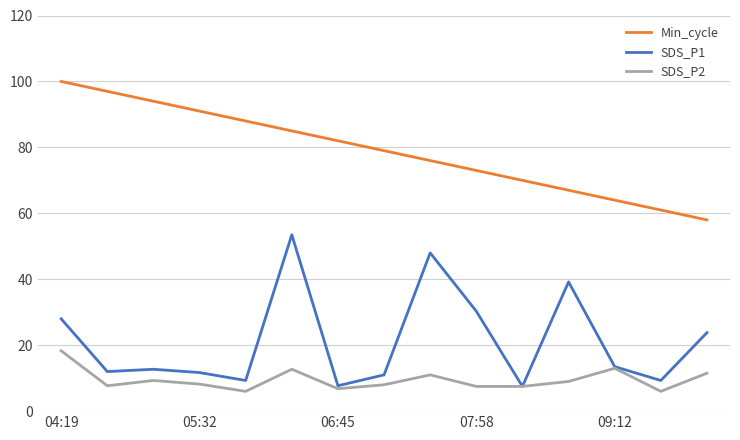

What is the average value of the SDS_P1 series?

21.2